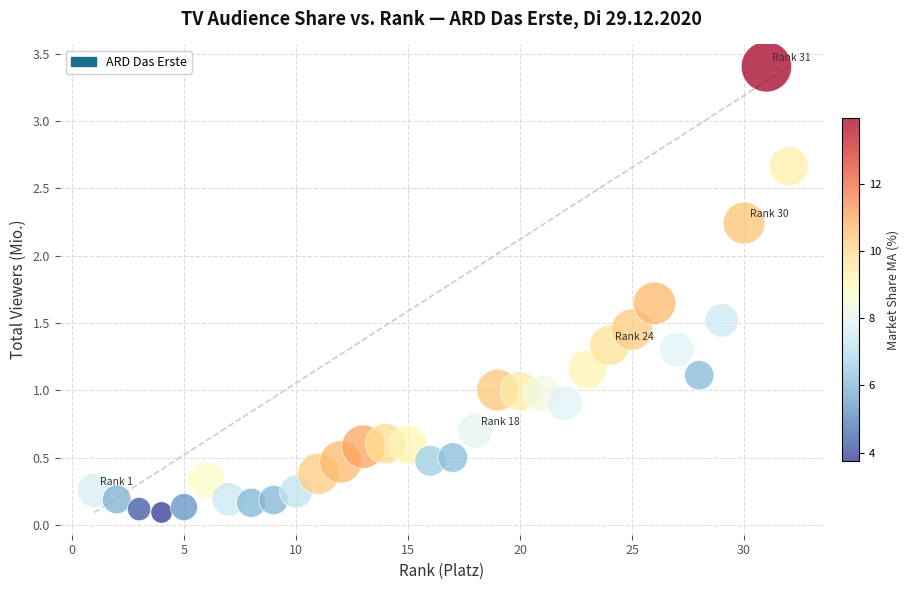

What is the range of X values (max minus min)?

31.0